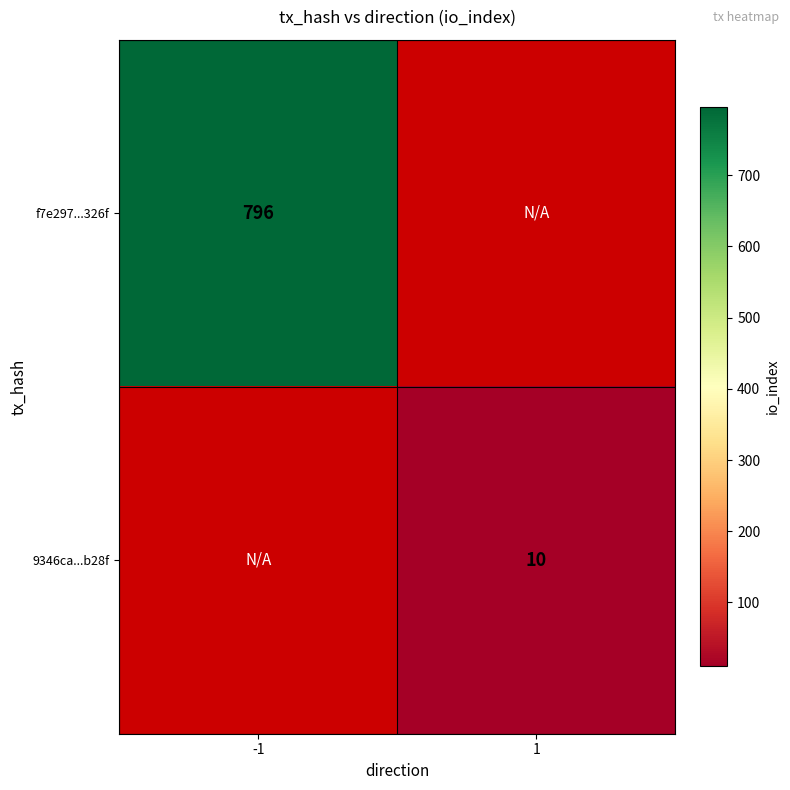

Between 1 and -1, which is larger?

-1